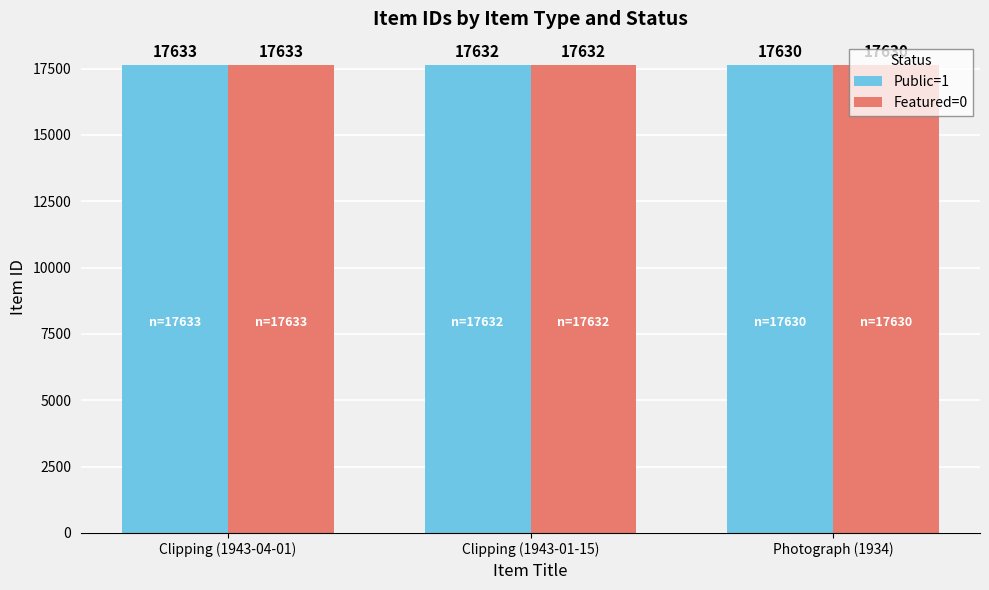

Which category has the highest value in the Public=1 series?

Clipping (1943-04-01)